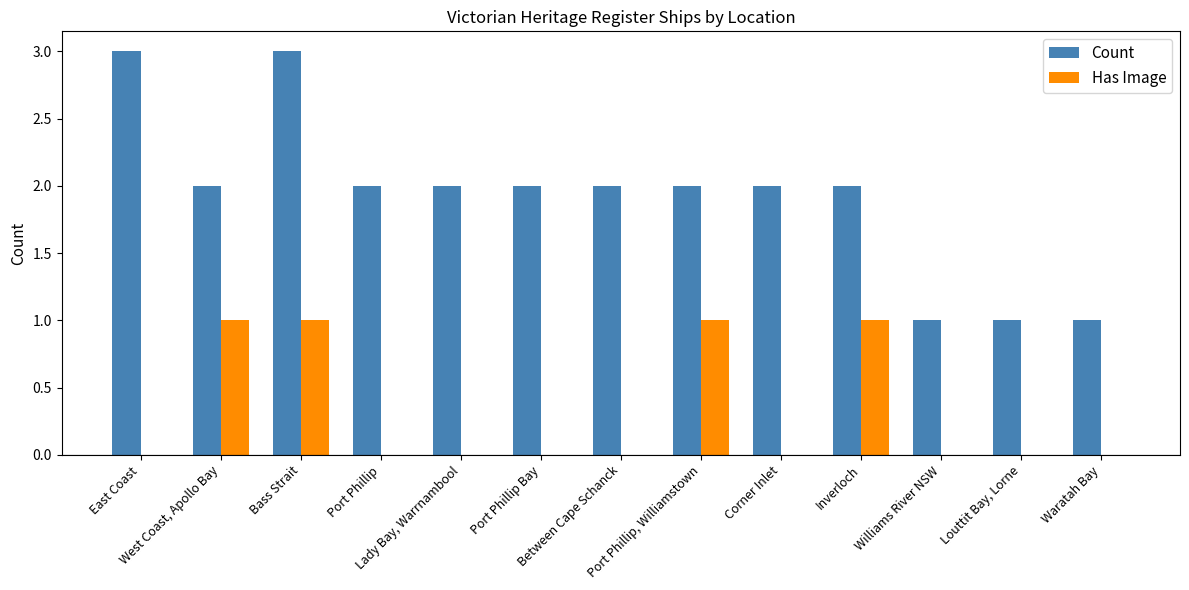

Which series has the largest total across all categories?

Count